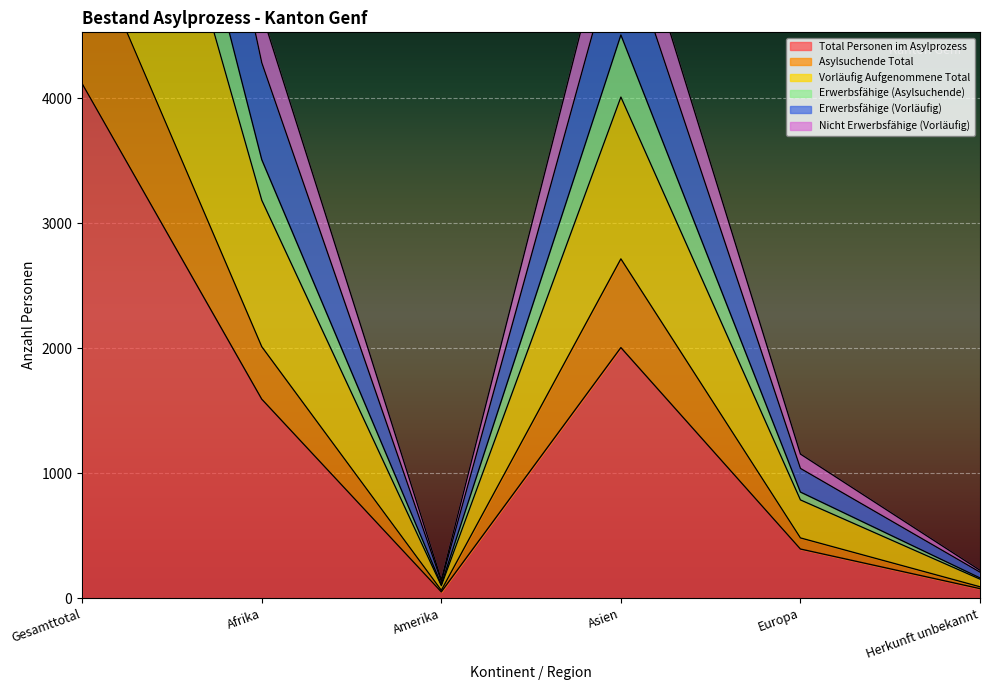

What is the sum of the Asylsuchende Total values at Gesamttotal and Asien?

8078